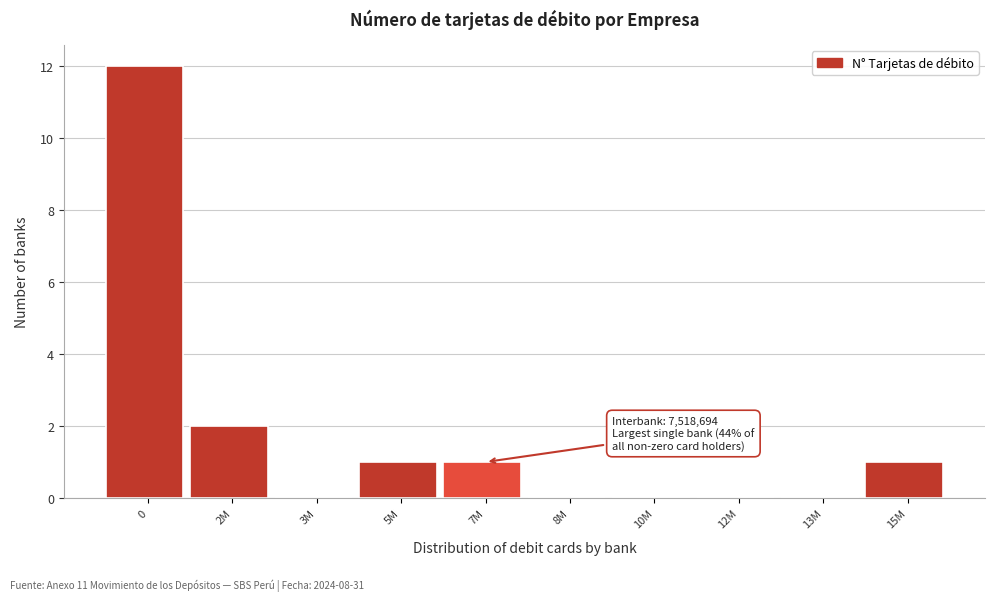

Reading left to right, what are all the values shown in this chart?

0=12	2M=2	3M=0	5M=1	7M=1	8M=0	10M=0	12M=0	13M=0	15M=1